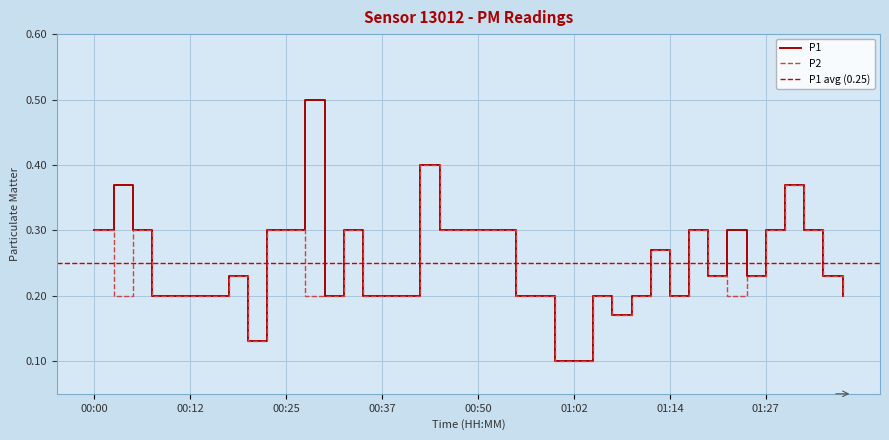

What is the total value across all series at 00:27?

0.7